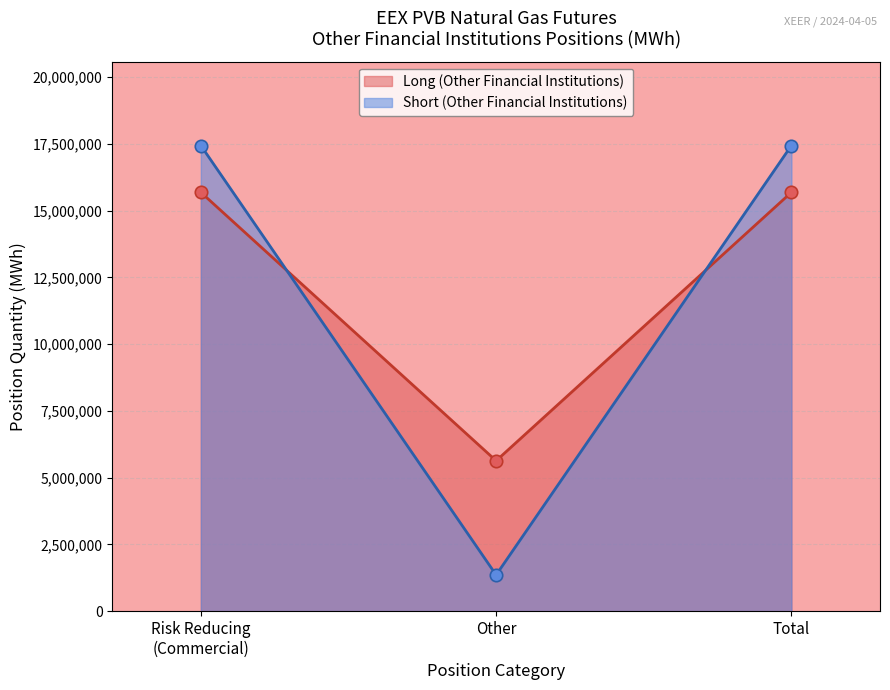

Which series has the largest Y range (max minus min)?

Short (Other Financial Institutions)